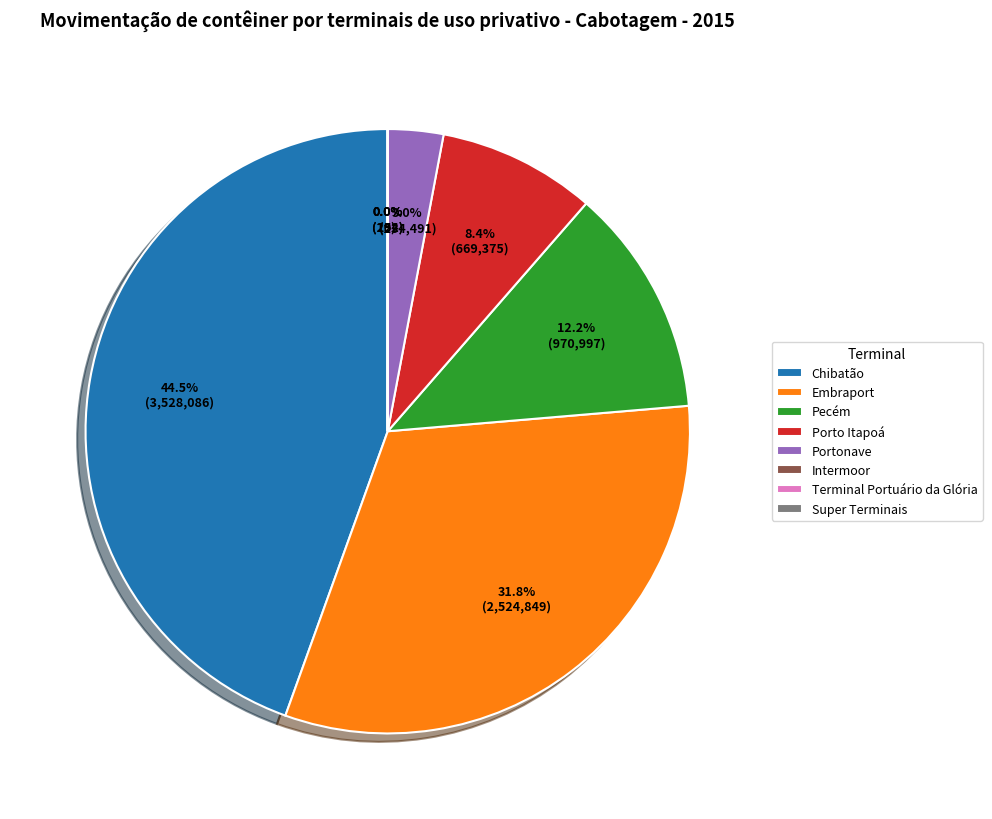

Is there any slice that represents more than half of the pie?

No